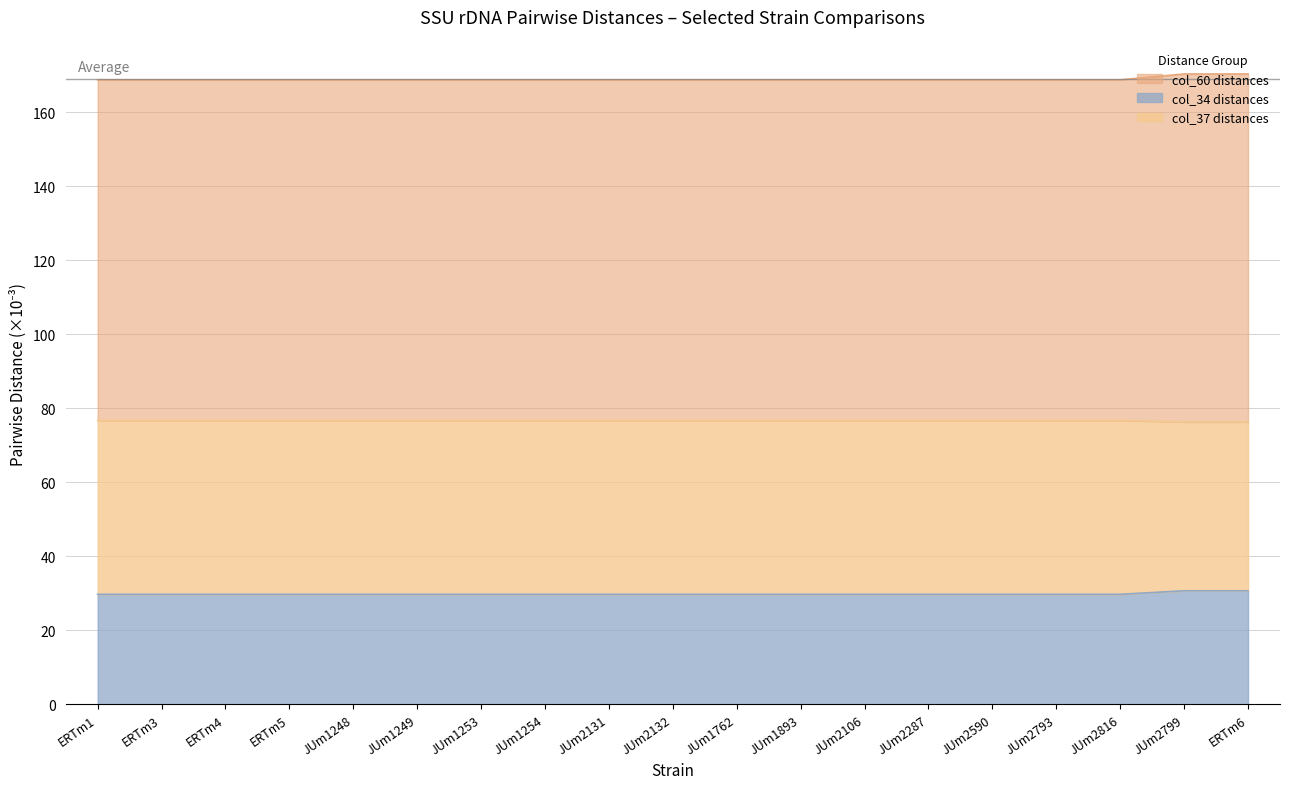

Which series has the widest spread of values?

col_34 (dist to col_34)